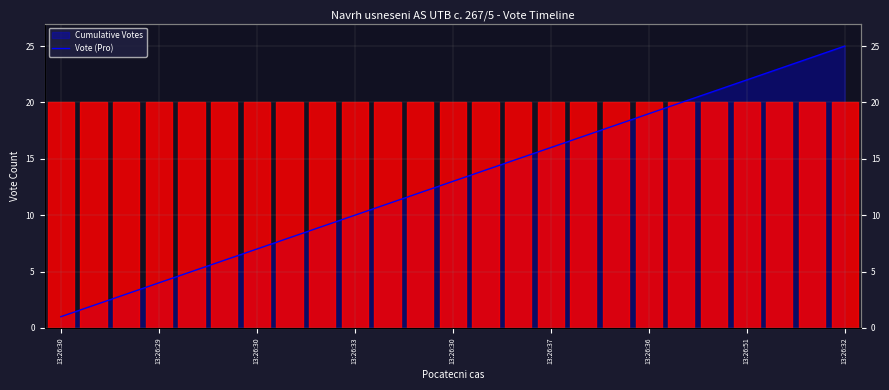

Count the number of values greater than 13.

12